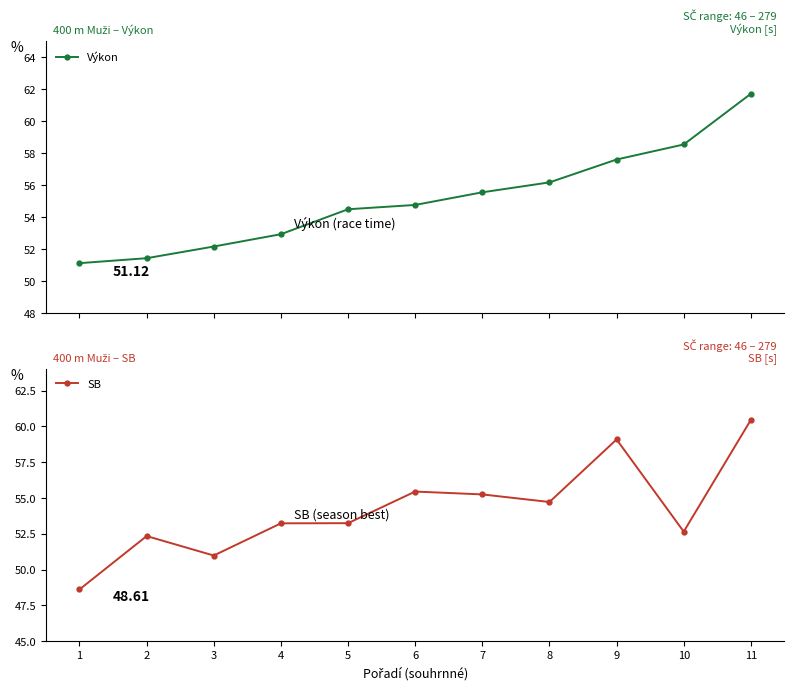

Which series changed the most between 3 and 8?

Výkon